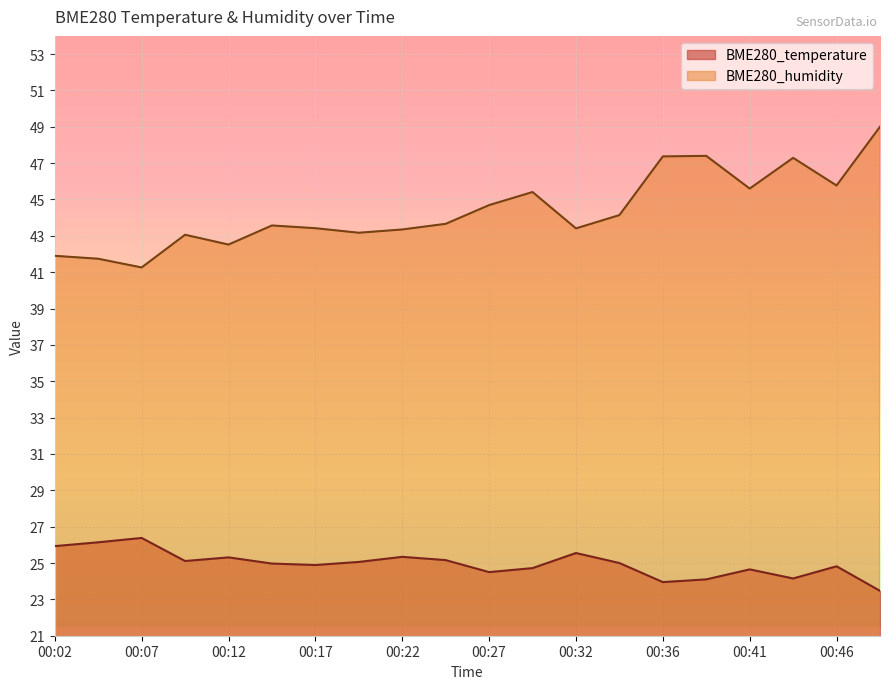

How many interior local peaks does the BME280_temperature series have?

6